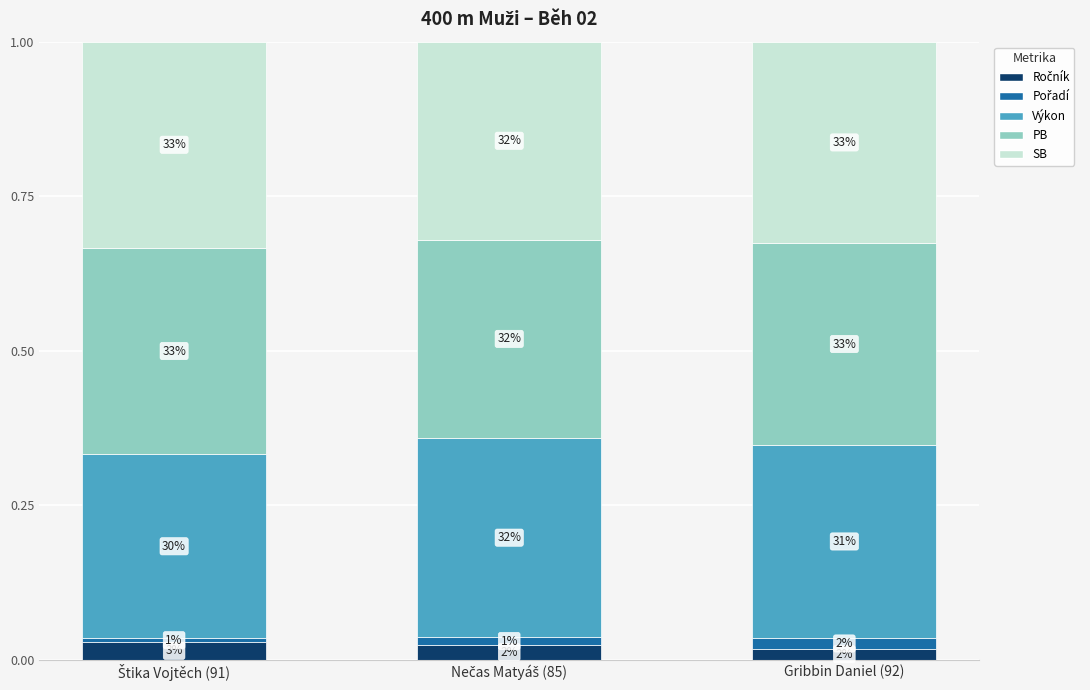

Are the bars grouped side by side (vs. stacked)?

No